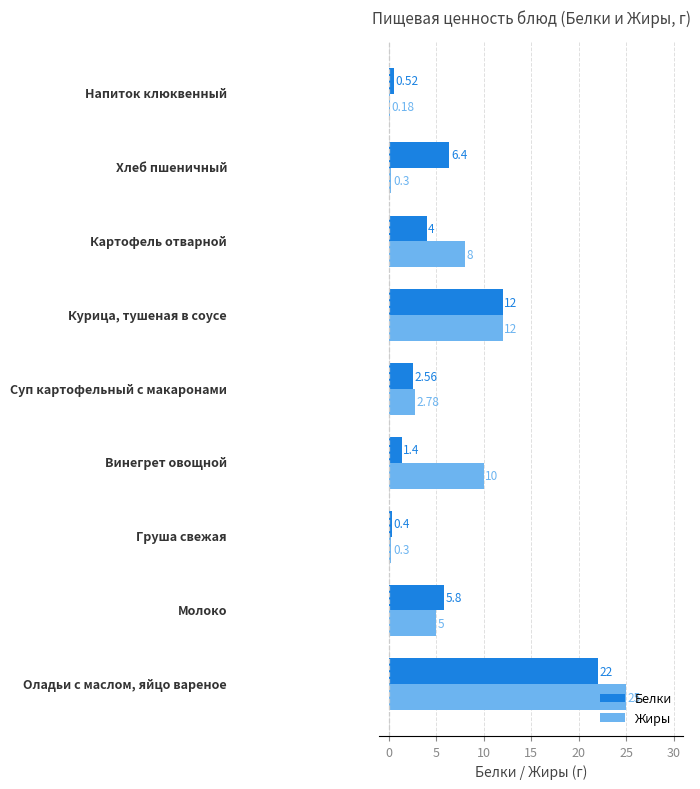

What is the highest value of the Жиры series?

25.0